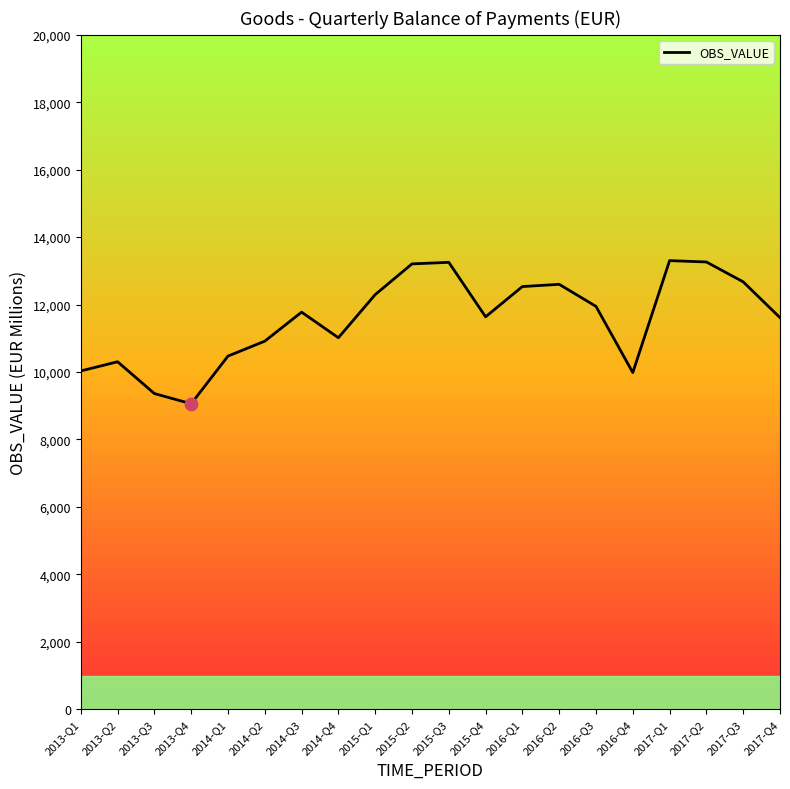

What is the ratio of the value at 2014-Q2 to the value at 2015-Q3?

0.8